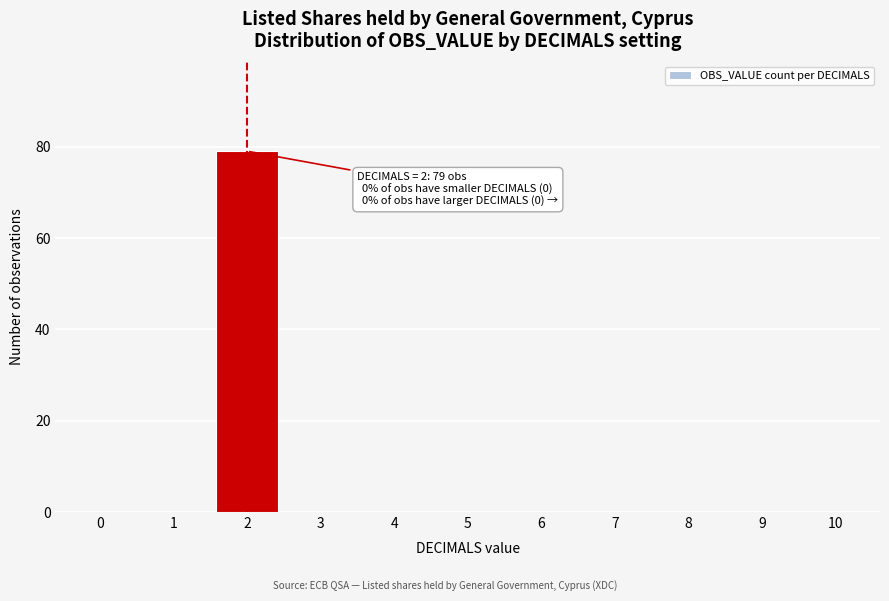

Reading left to right, what are all the values shown in this chart?

0=0	1=0	2=79	3=0	4=0	5=0	6=0	7=0	8=0	9=0	10=0